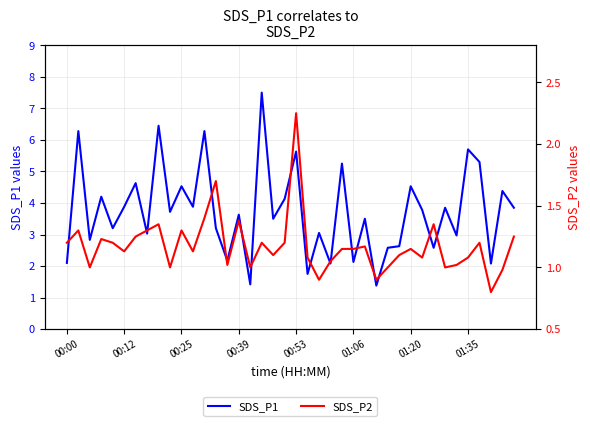

What is the difference between the maximum and minimum values in the SDS_P2 series?

1.4